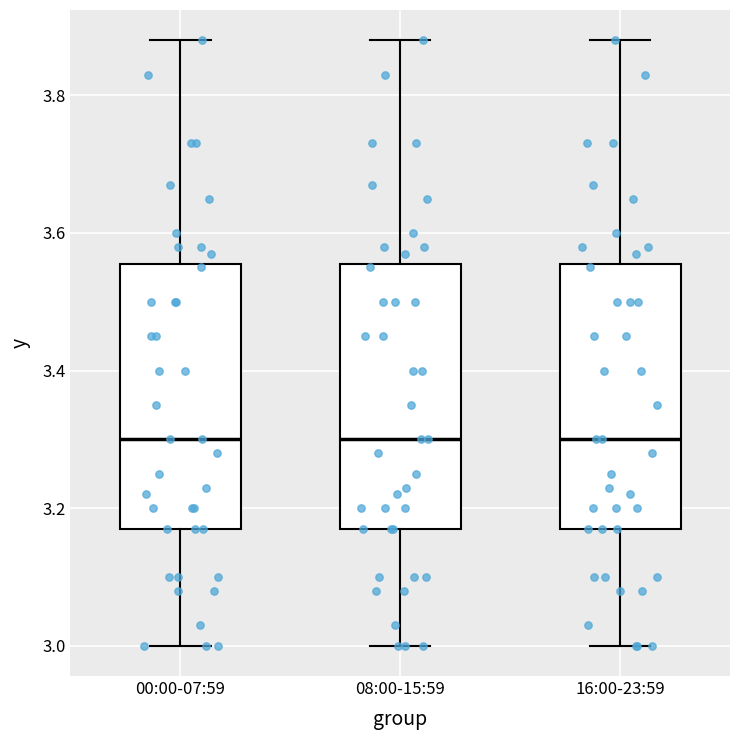

Reading left to right, transcribe this box plot: for each box, give where its median line is, the range the box spans, and where its two whiskers end, as read against the y-axis. The values are not printed on the chart, so give them approximately, as read against the axis.

00:00-07:59: median 3.30, box 3.18 to 3.56, whiskers 3.00 to 3.88
08:00-15:59: median 3.30, box 3.18 to 3.56, whiskers 3.00 to 3.88
16:00-23:59: median 3.30, box 3.18 to 3.56, whiskers 3.00 to 3.88